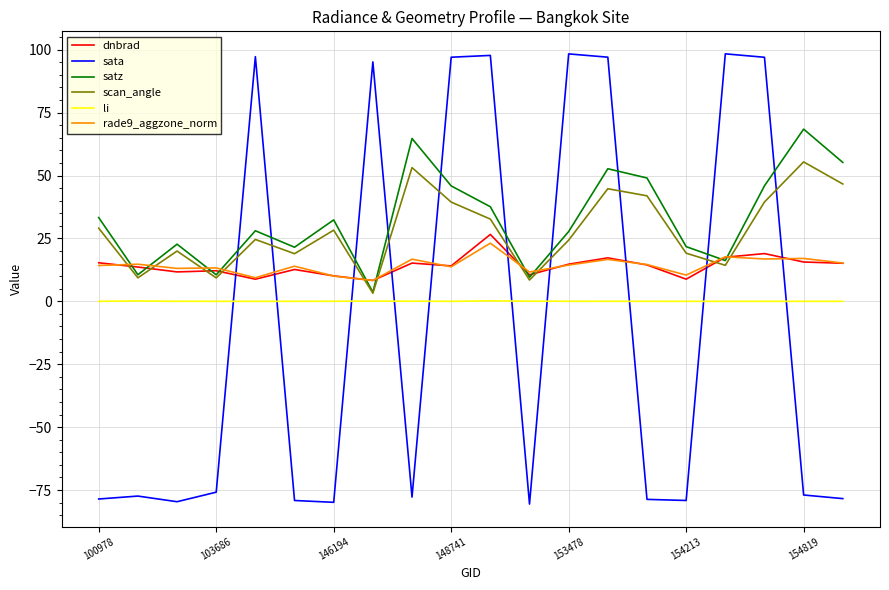

What are all the series names shown in the legend?

dnbrad, sata, satz, scan_angle, li, rade9_aggzone_norm